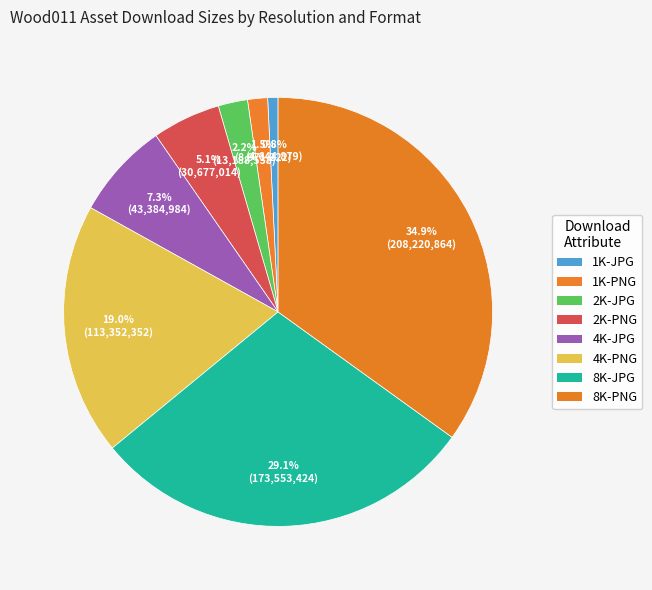

How many slices are in this pie chart?

8